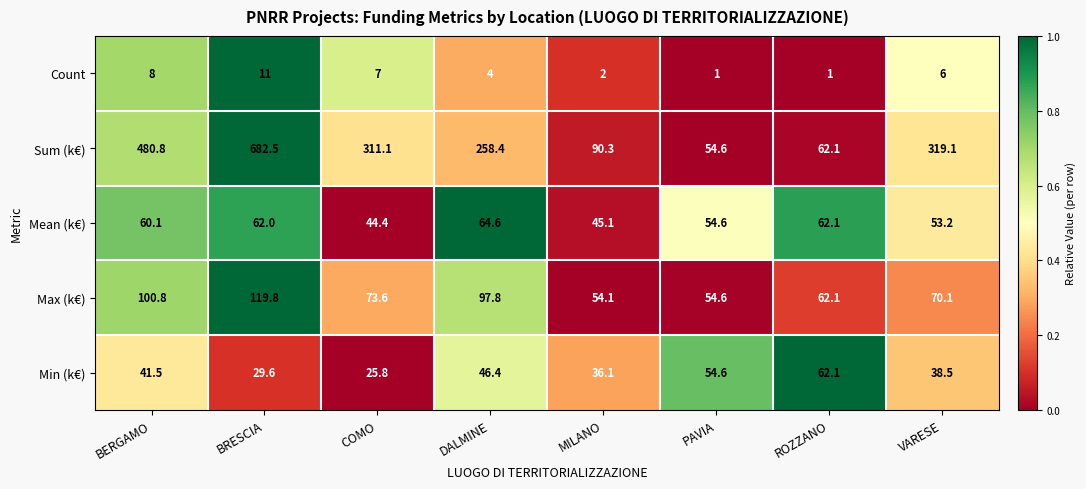

At MILANO, list the series in order from smallest to largest.

Count, Min (k€), Mean (k€), Max (k€), Sum (k€)